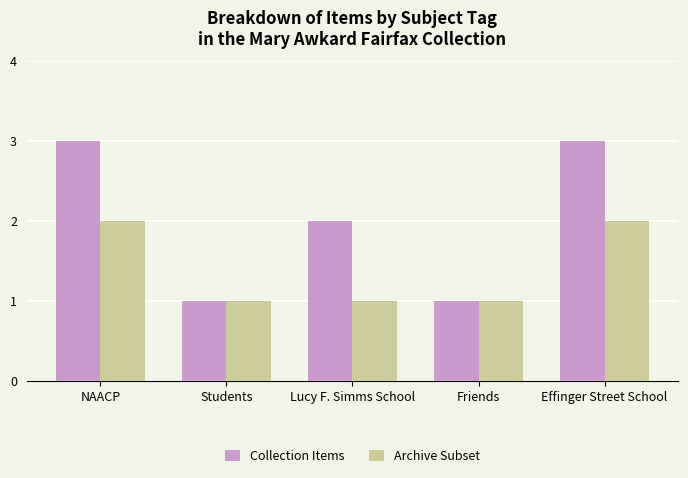

What is the total value across all series at Lucy F. Simms School?

3